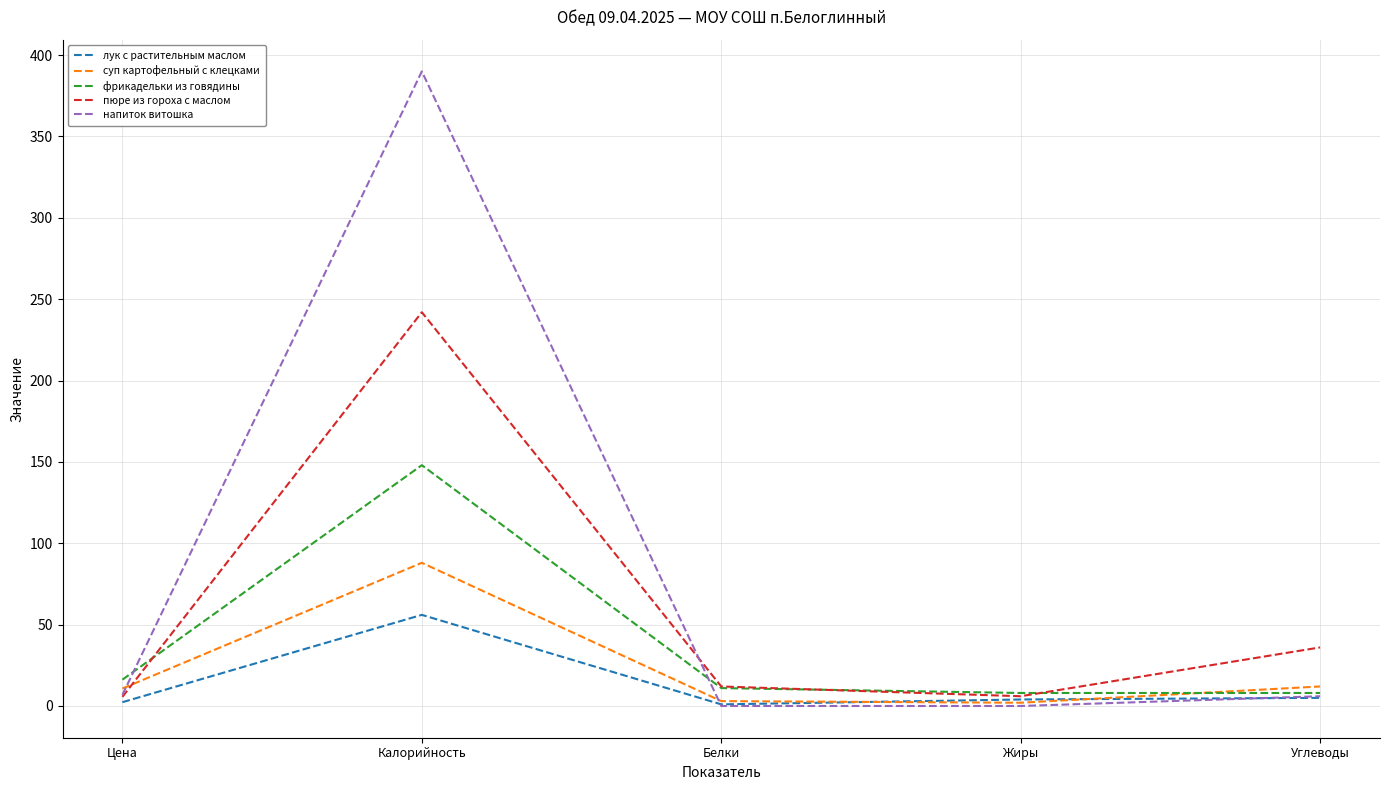

Which series has the widest spread of values?

напиток витошка